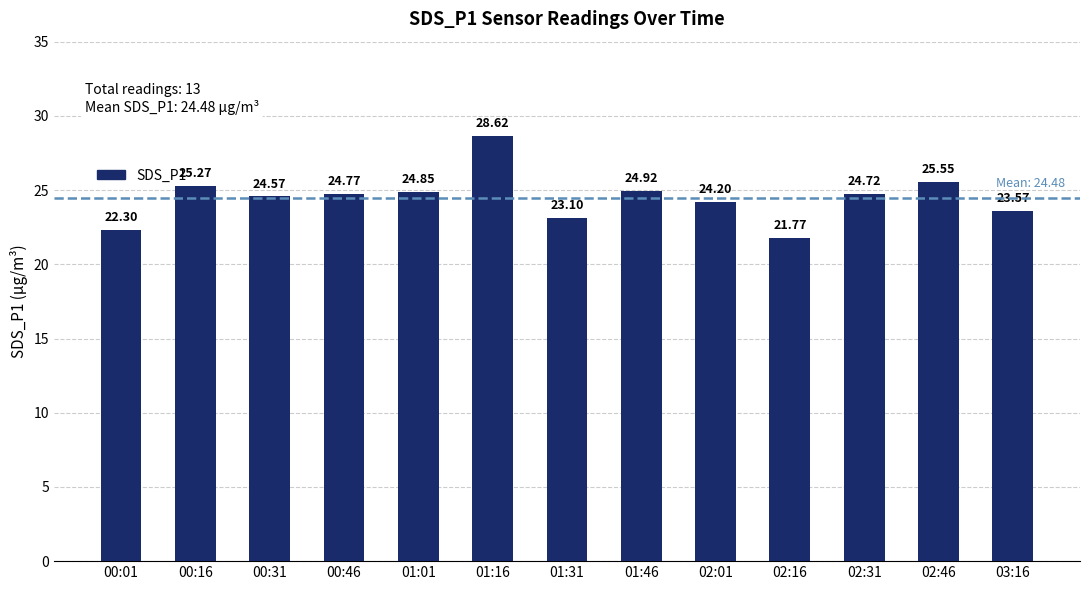

True or false: the data shows 16.8 at 02:31.

False